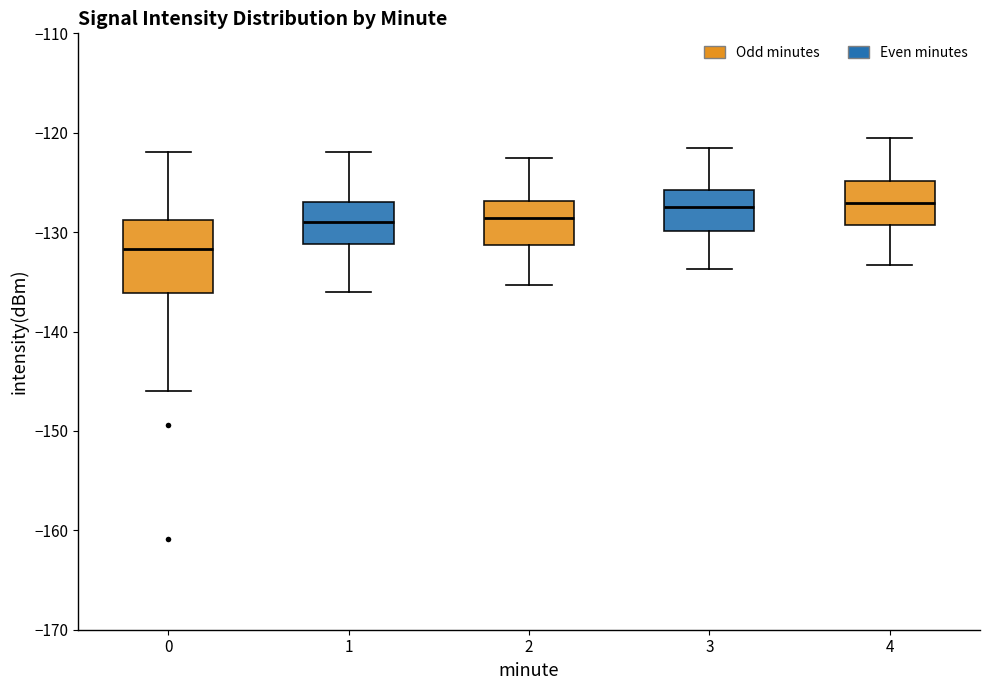

Reading left to right, read every box against the y-axis: the position of its median line, the range the box covers, and the ends of its whiskers. The values are not printed on the chart, so give them approximately, as read against the axis.

0: median -132, box -136 to -129, whiskers -146 to -122
1: median -129, box -131 to -127, whiskers -136 to -122
2: median -129, box -131 to -127, whiskers -135 to -123
3: median -127, box -130 to -126, whiskers -134 to -122
4: median -127, box -129 to -125, whiskers -133 to -121